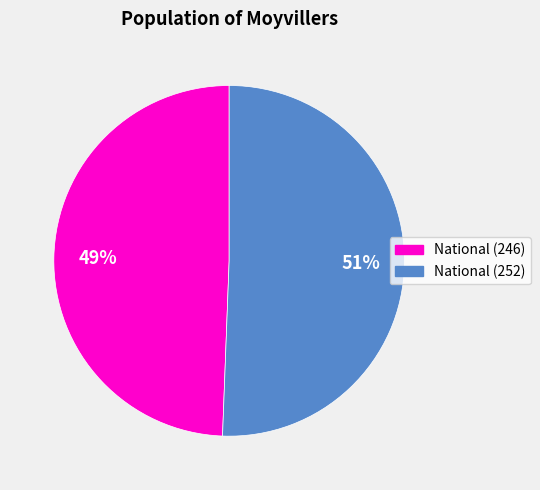

To the nearest percent, what is the average slice percentage?

50%